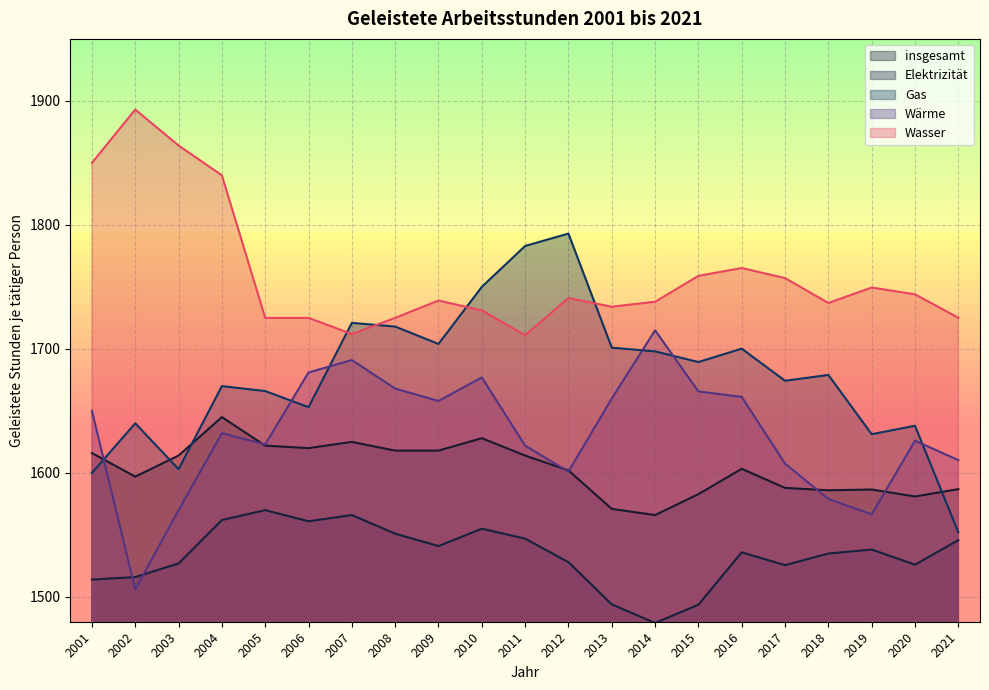

List the labels in order of Wärme value, smallest first.

2002, 2019, 2003, 2018, 2012, 2017, 2021, 2011, 2005, 2020, 2004, 2001, 2009, 2013, 2016, 2015, 2008, 2010, 2006, 2007, 2014